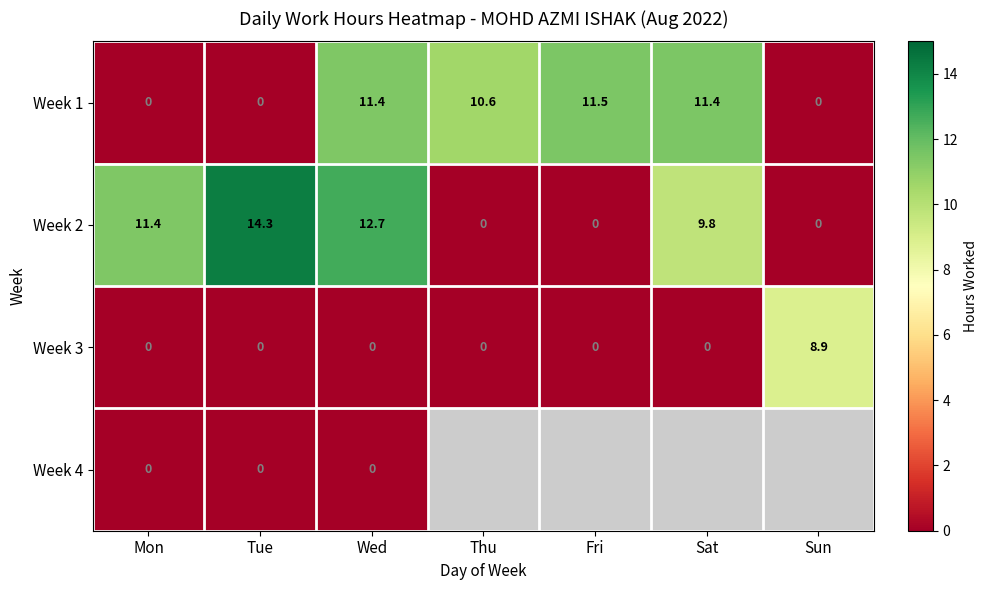

What is the total value across all series at Mon?

11.4